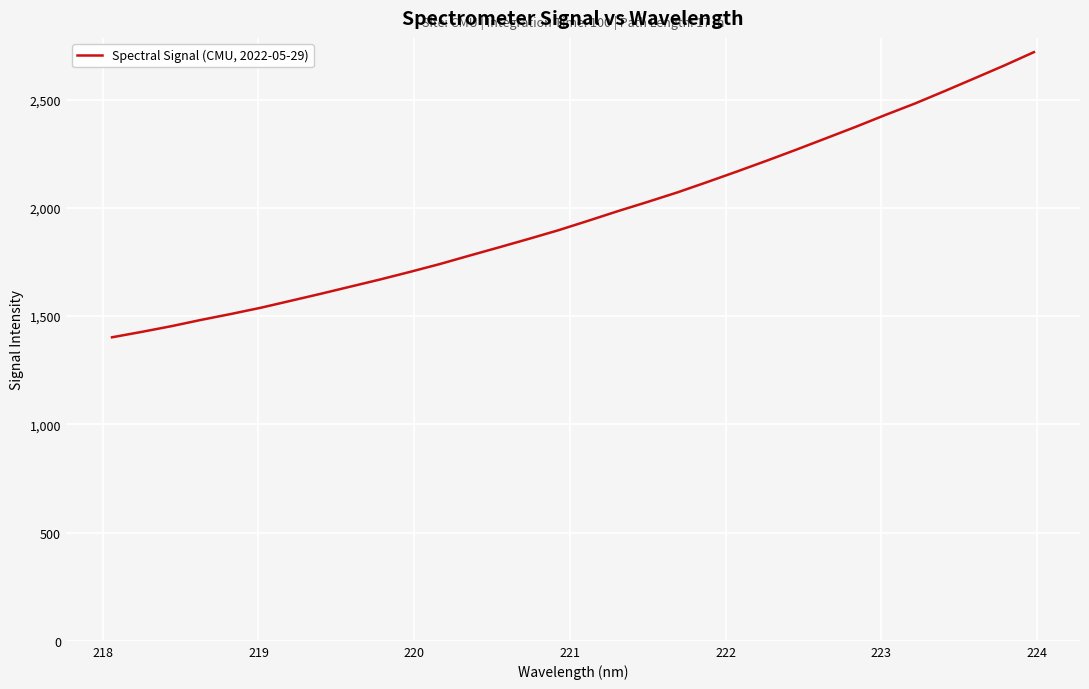

What is the greatest value displayed?

2719.4